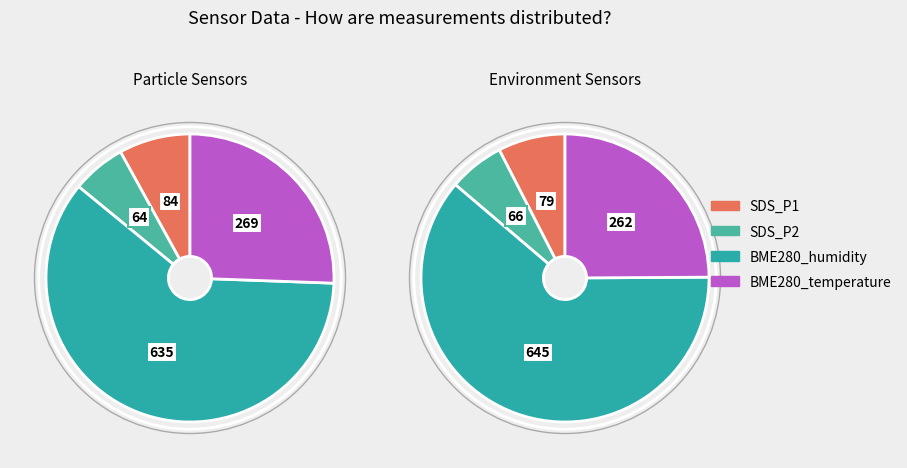

What percentage is the 9 slice, to the nearest percent?

8%